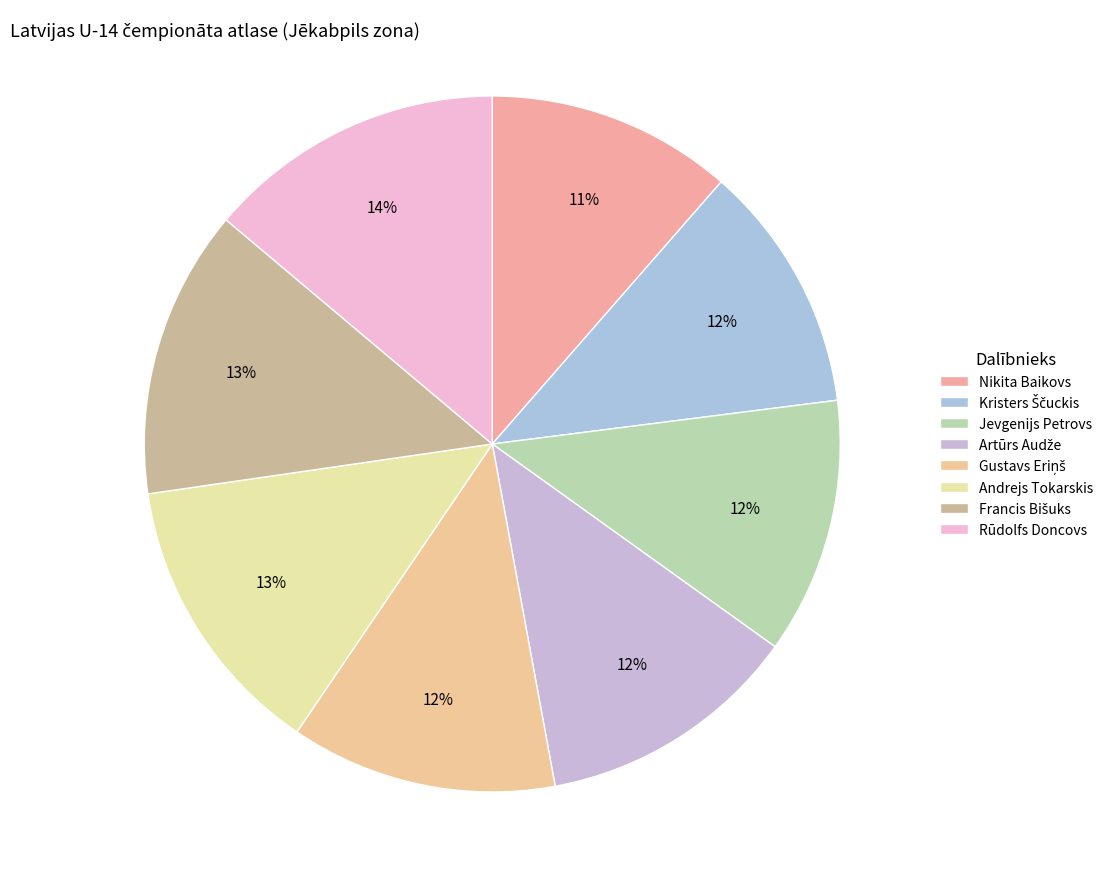

To the nearest percent, what is the average slice percentage?

12%